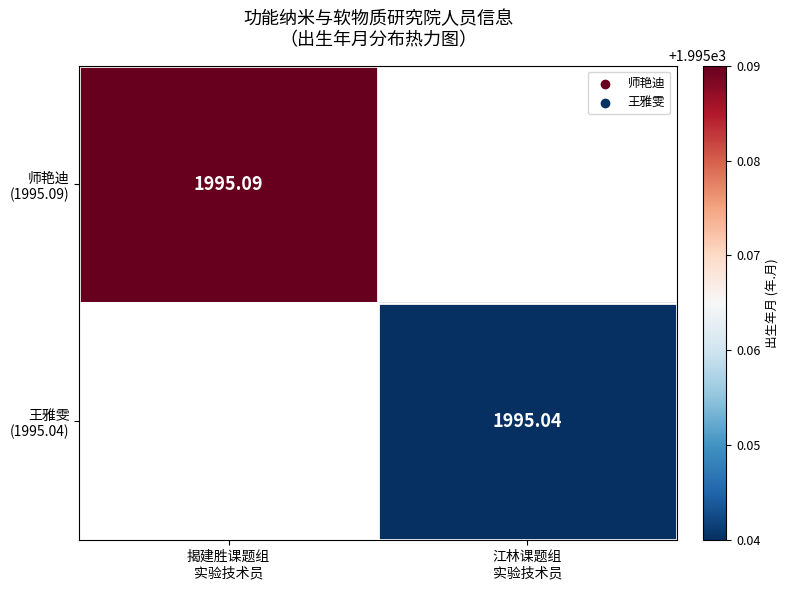

Which has a higher value, 江林课题组
实验技术员 or 揭建胜课题组
实验技术员?

揭建胜课题组
实验技术员